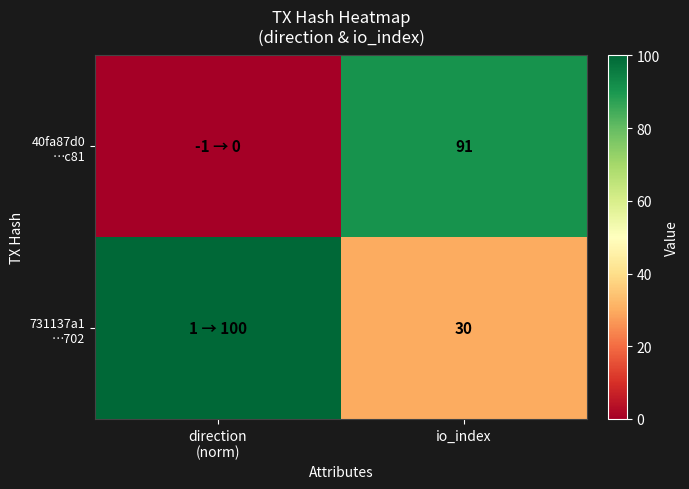

Which label corresponds to the largest value in the chart?

direction
(norm)